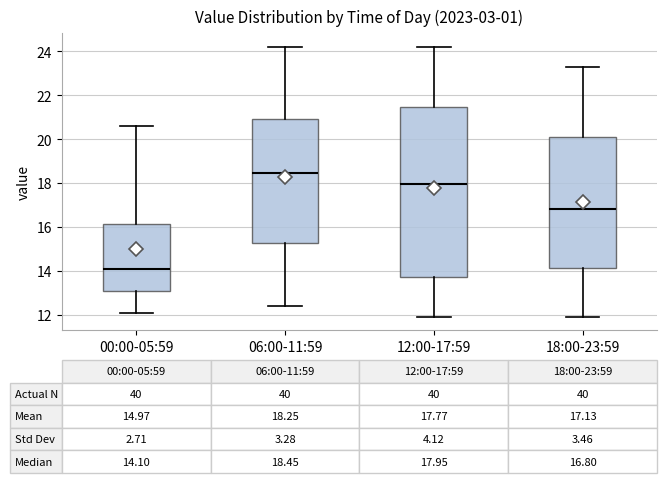

Comparing the boxes themselves (not the whiskers), which one is the tallest?

12:00-17:59